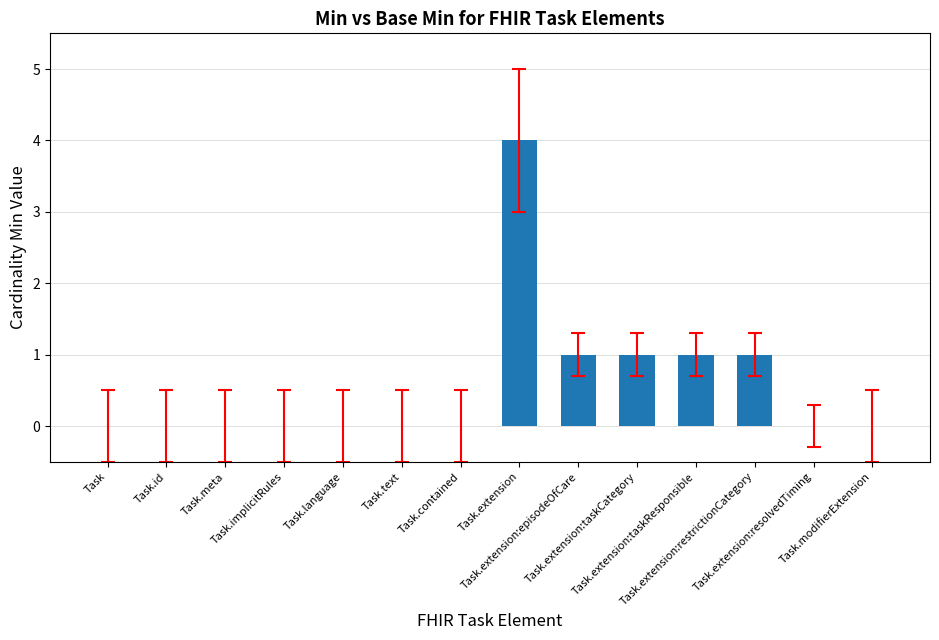

Are the bars horizontal?

No